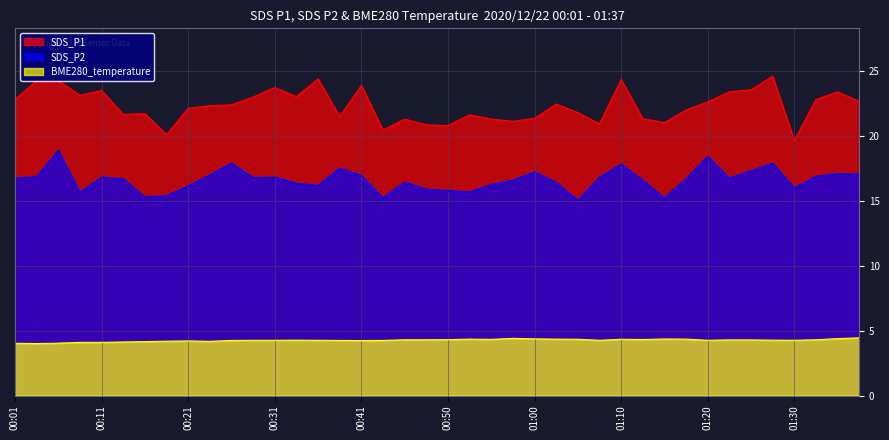

Where is SDS_P1 nearest to the value 22?

01:17